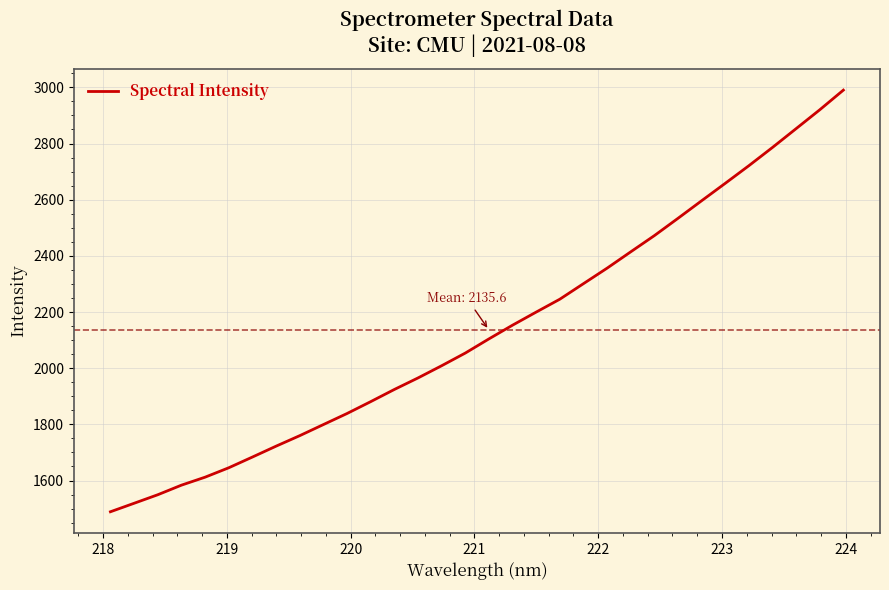

What is the smallest value displayed?

1488.7